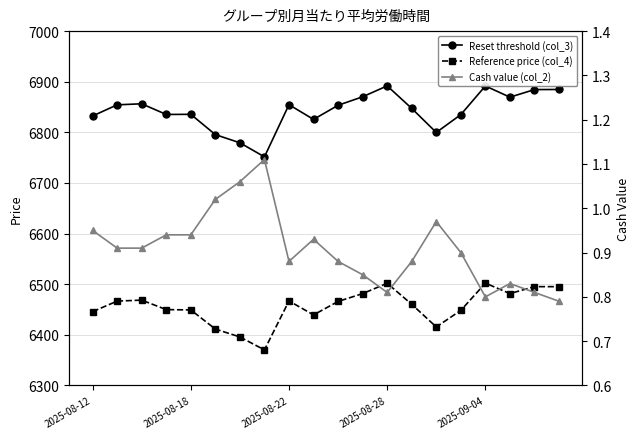

What is the difference between the maximum and minimum values in the Reference price (col_4) series?

131.9